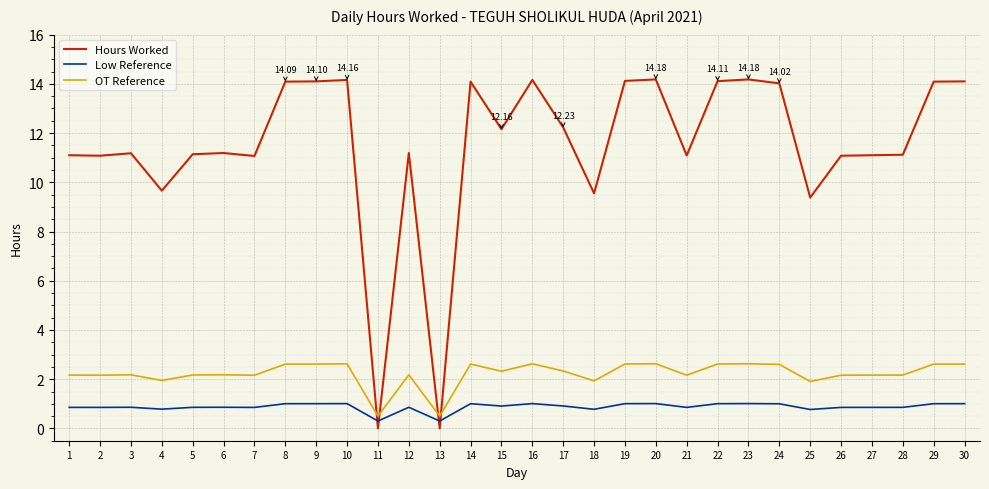

Is the value of Low Reference at 16 greater than the value of Hours Worked at 21?

No